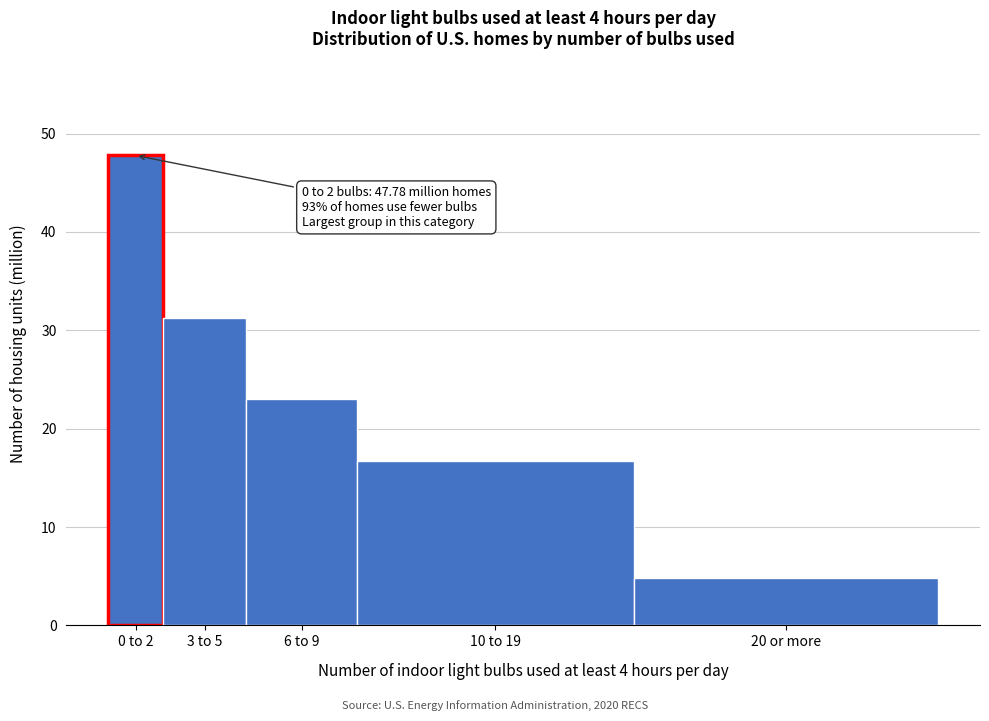

Reading left to right, extract all data points from this chart.

47.8	31.2	23.1	16.7	4.8